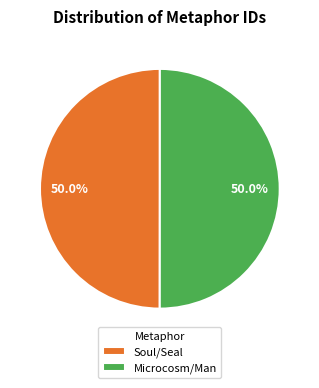

Combined, do Microcosm/Man and Soul/Seal account for over 50%?

Yes